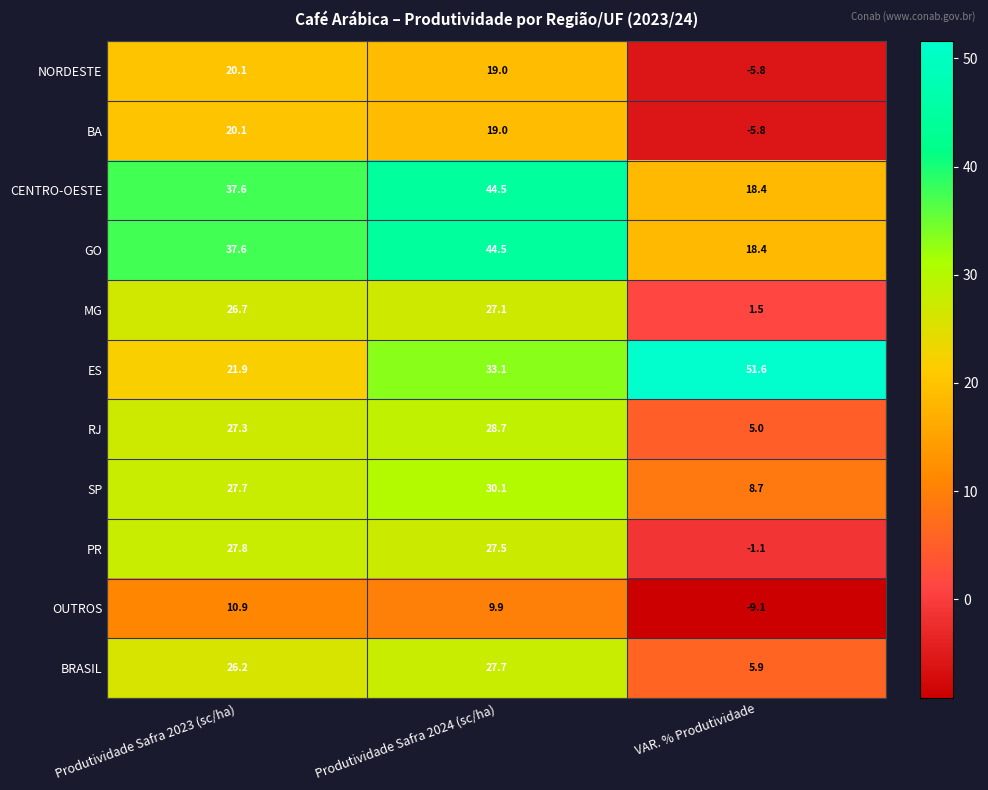

What is the difference between the ES values at Produtividade Safra 2023 (sc/ha) and Produtividade Safra 2024 (sc/ha)?

11.2